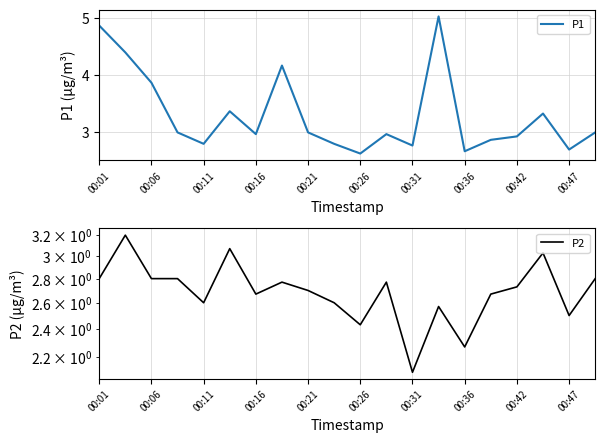

Reading left to right, what are all the values shown in this chart?

P1: 4.9	4.4	3.9	3.0	2.8	3.4	3.0	4.2	3.0	2.8	2.6	3.0	2.8	5.0	2.7	2.9	2.9	3.3	2.7	3.0
P2: 2.8	3.2	2.8	2.8	2.6	3.1	2.7	2.8	2.7	2.6	2.4	2.8	2.1	2.6	2.3	2.7	2.7	3.0	2.5	2.8